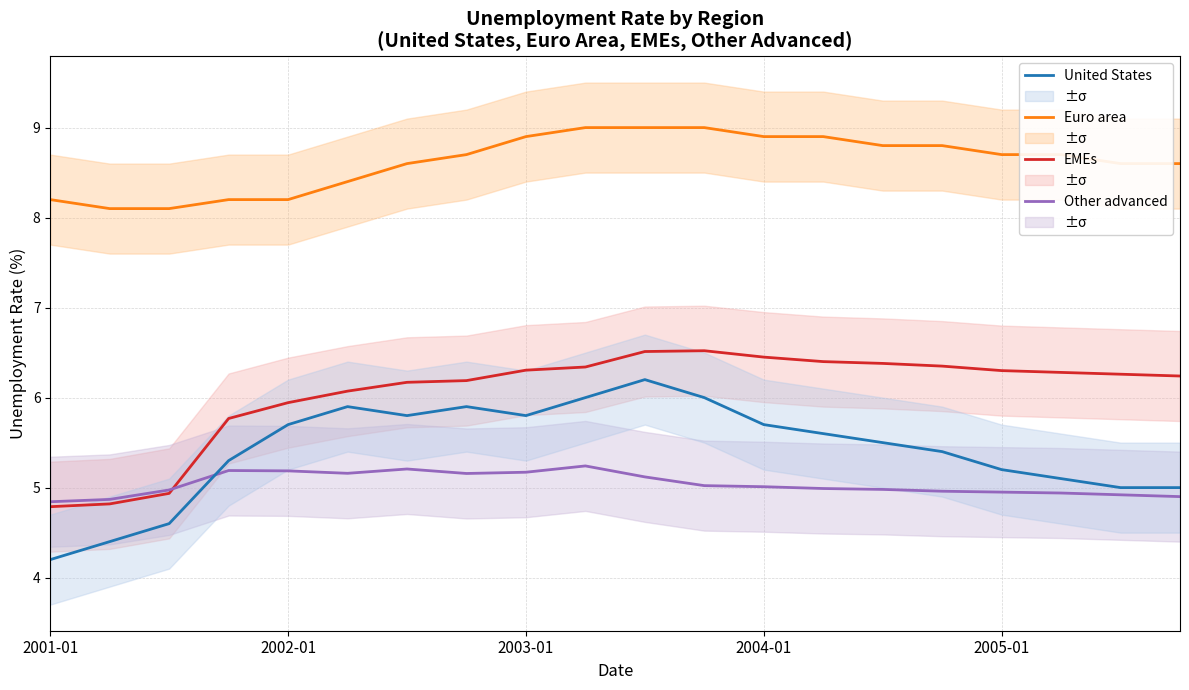

What position from the right is 14?

6